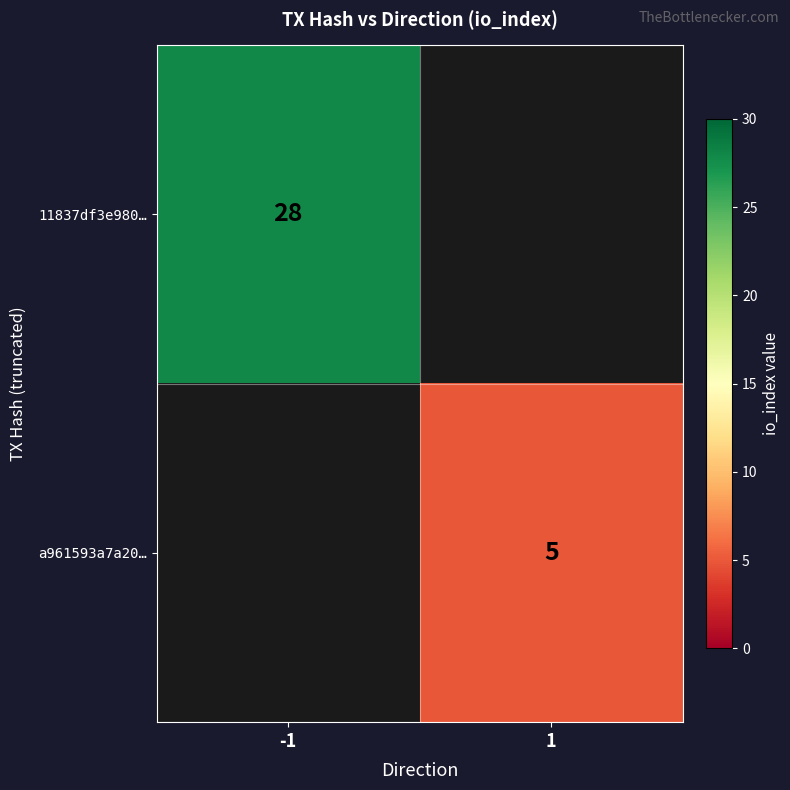

The value of 11837df3e980… at -1 is 28. True or false?

True